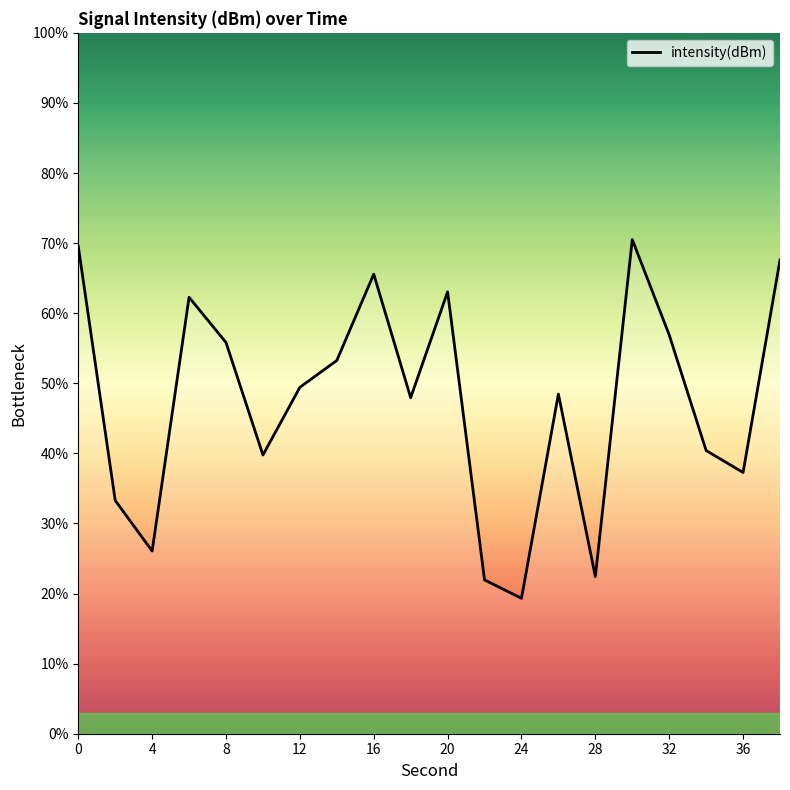

What is the minimum value shown in the chart?

19.3